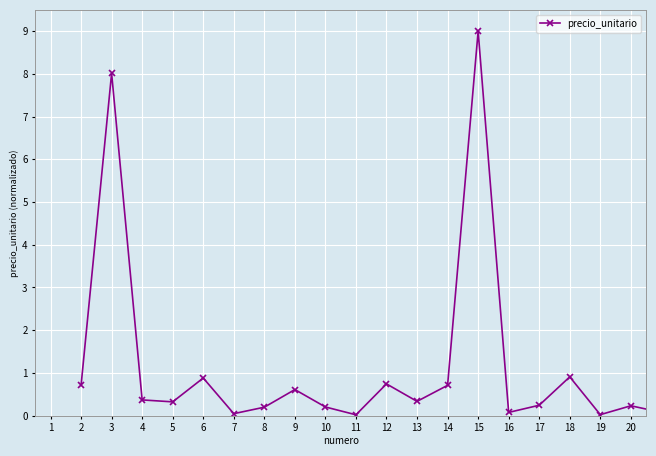

What is the sum of all values?

23.7